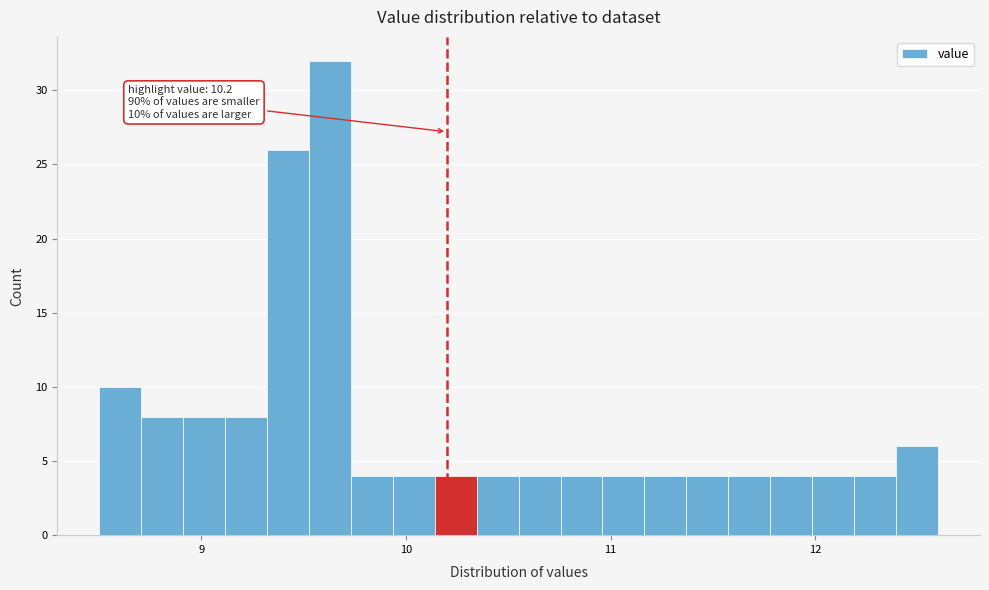

Read against the x-axis, roughly where is the centre of the tallest bar?

9.6